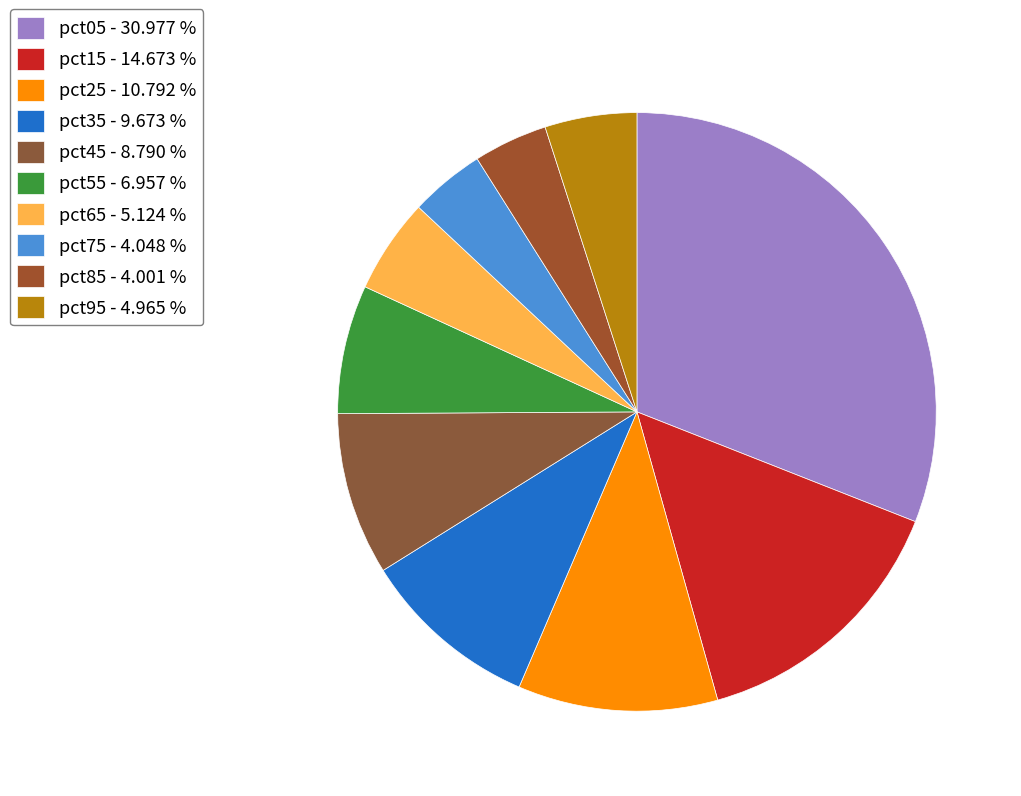

The pct75 slice represents 4% of the pie. True or false?

True